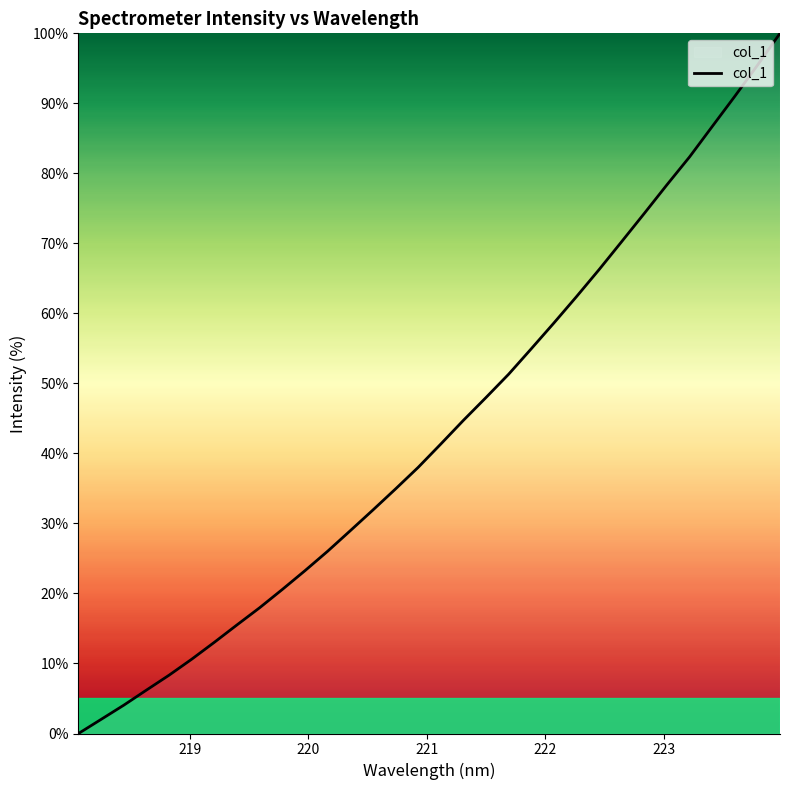

How many lines are shown in the chart?

1